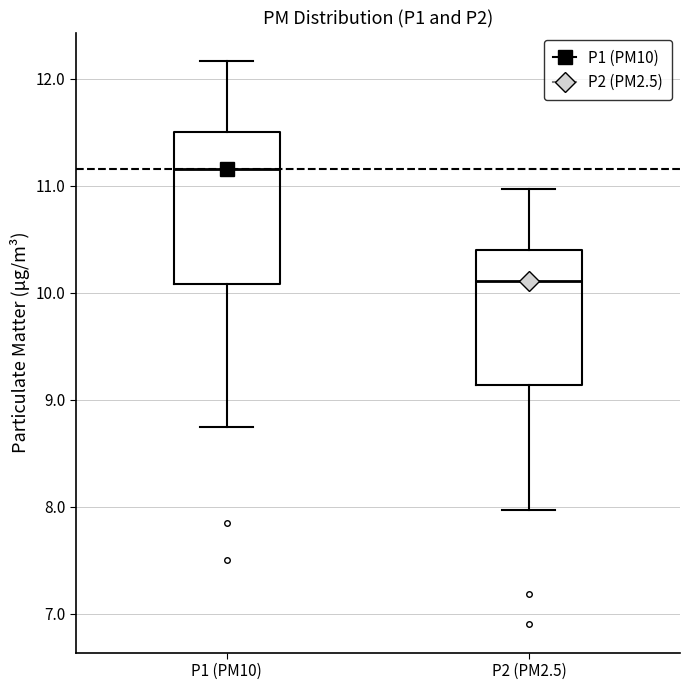

Reading left to right, read every box against the y-axis: the position of its median line, the range the box covers, and the ends of its whiskers. The values are not printed on the chart, so give them approximately, as read against the axis.

P1 (PM10): median 11.2, box 10.1 to 11.5, whiskers 8.8 to 12.2
P2 (PM2.5): median 10.1, box 9.1 to 10.4, whiskers 8.0 to 11.0